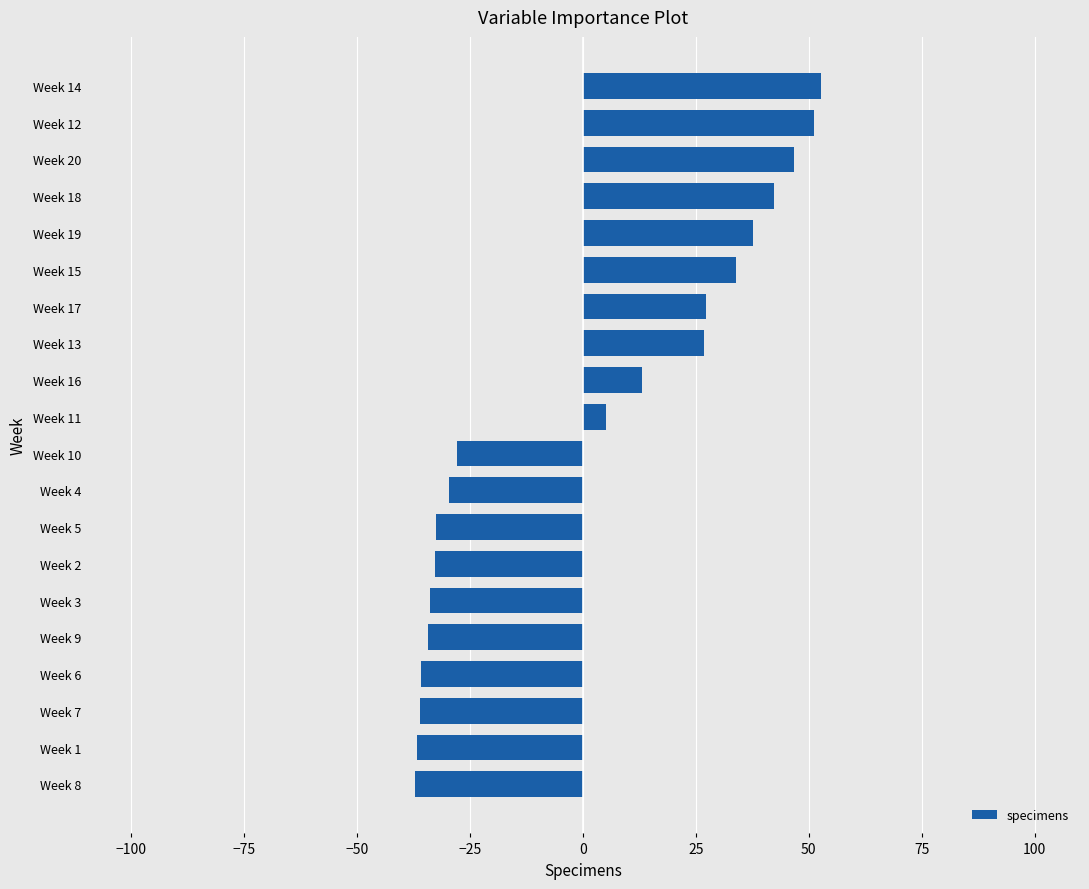

What is the approximate value at Week 2?

-32.7